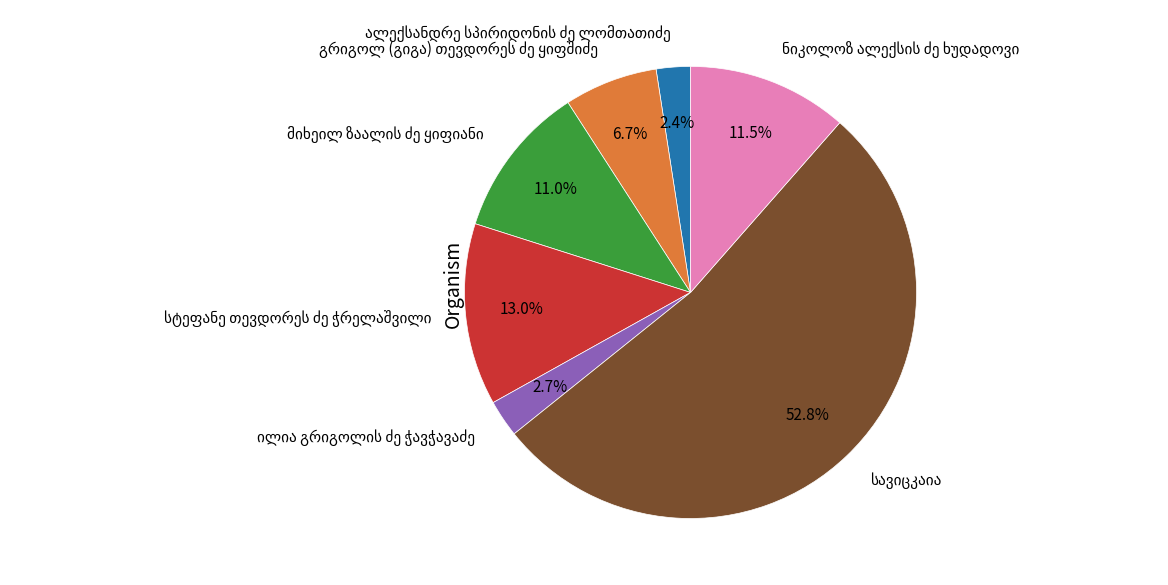

Does any single category account for the majority?

Yes